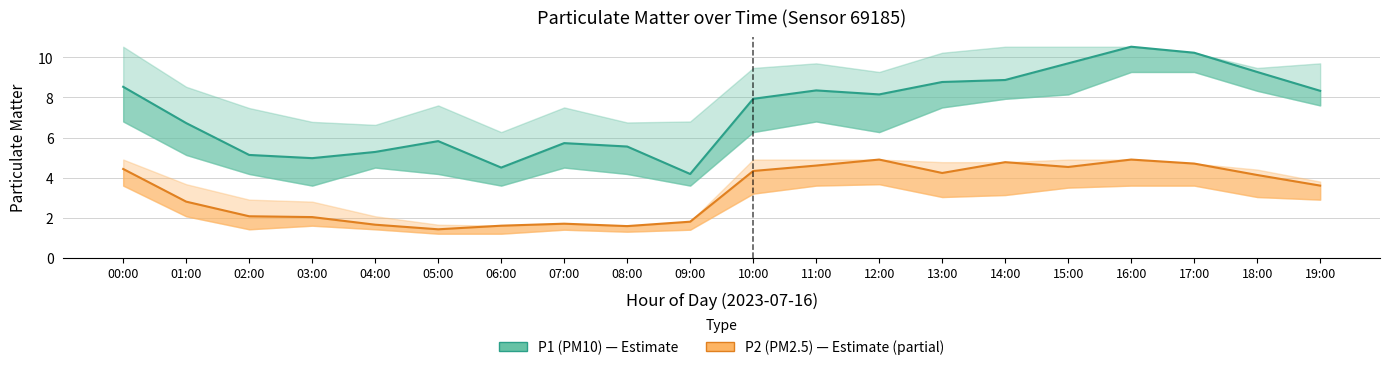

What is the label of the 18th point from the left?

17:00